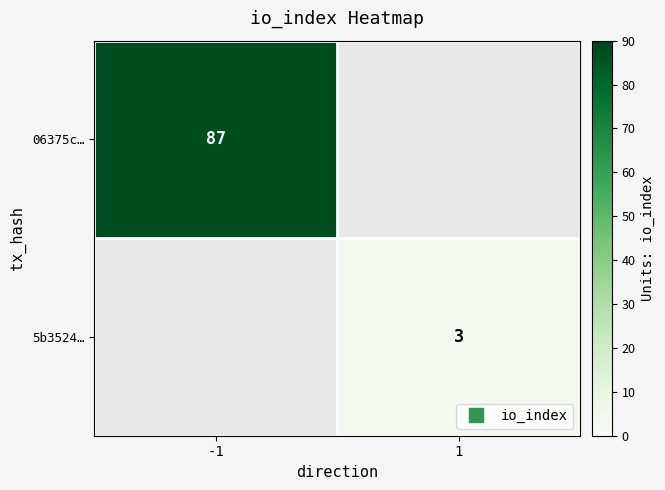

Is the value of 06375c… at -1 greater than the value of 5b3524… at -1?

No